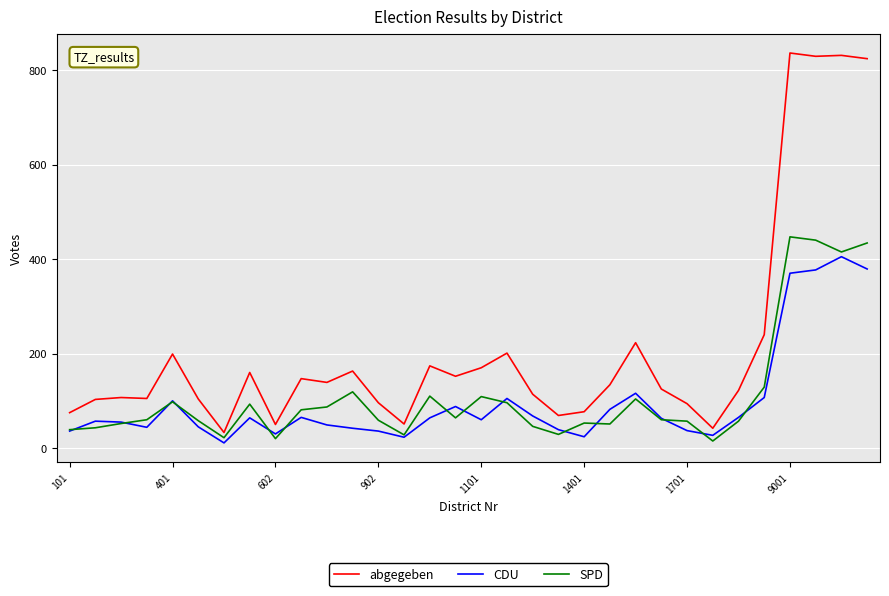

What is the minimum value for abgegeben?

33